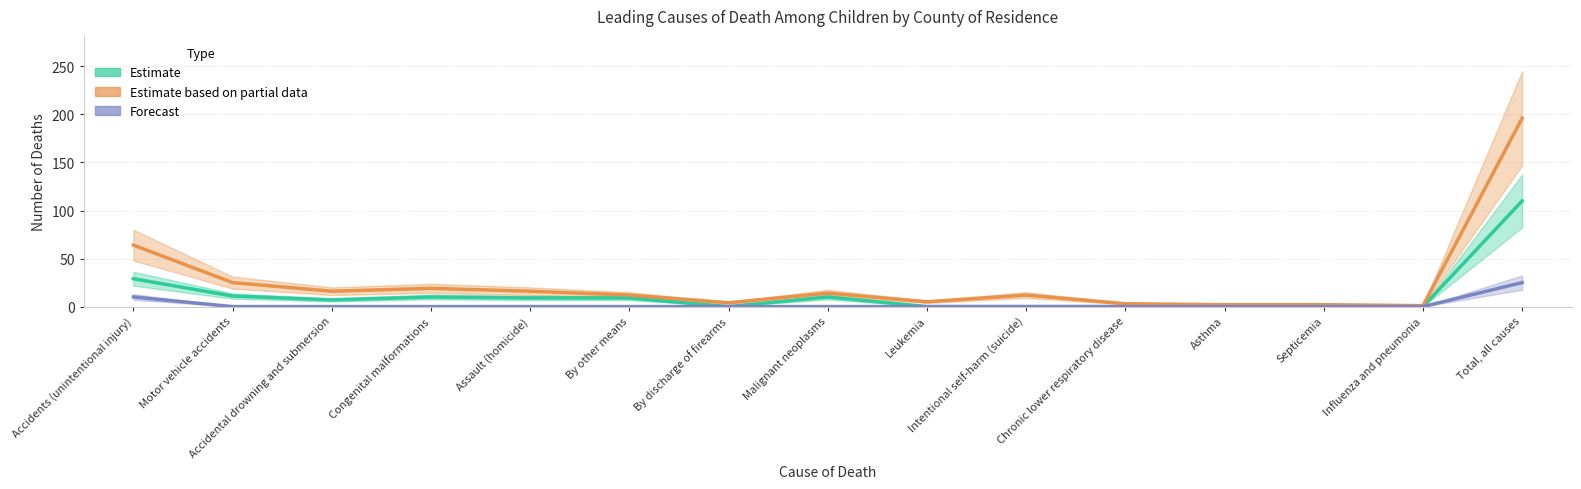

Which series has the largest total across all categories?

Estimate based on partial data